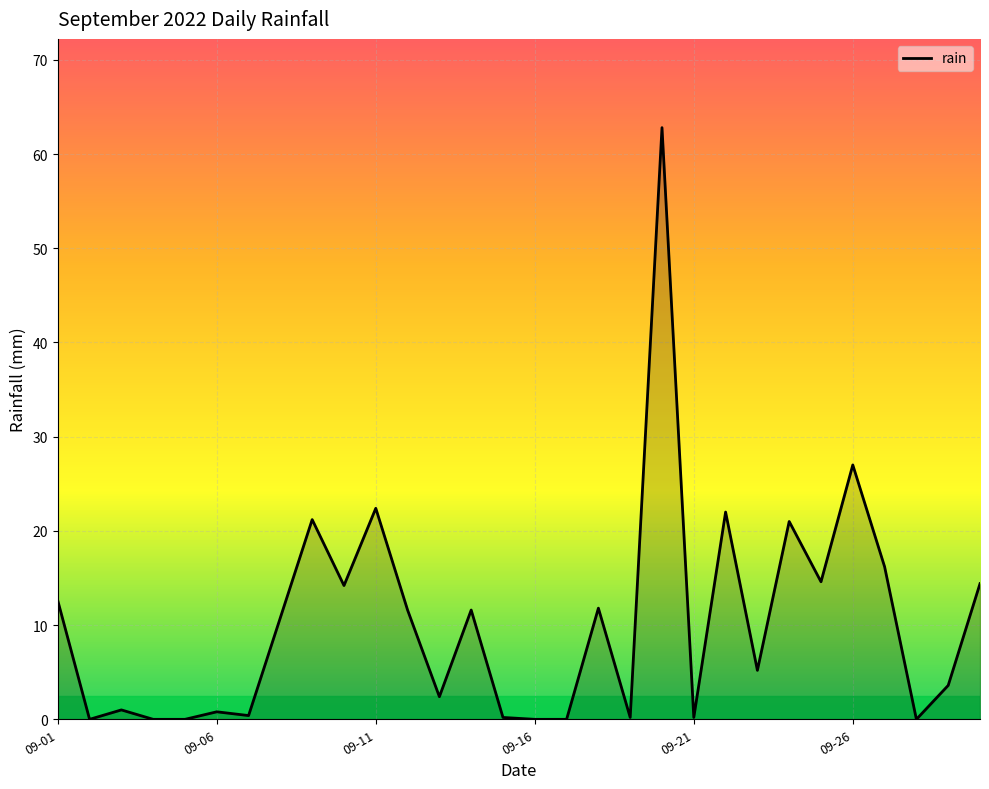

What is the greatest value displayed?

62.8